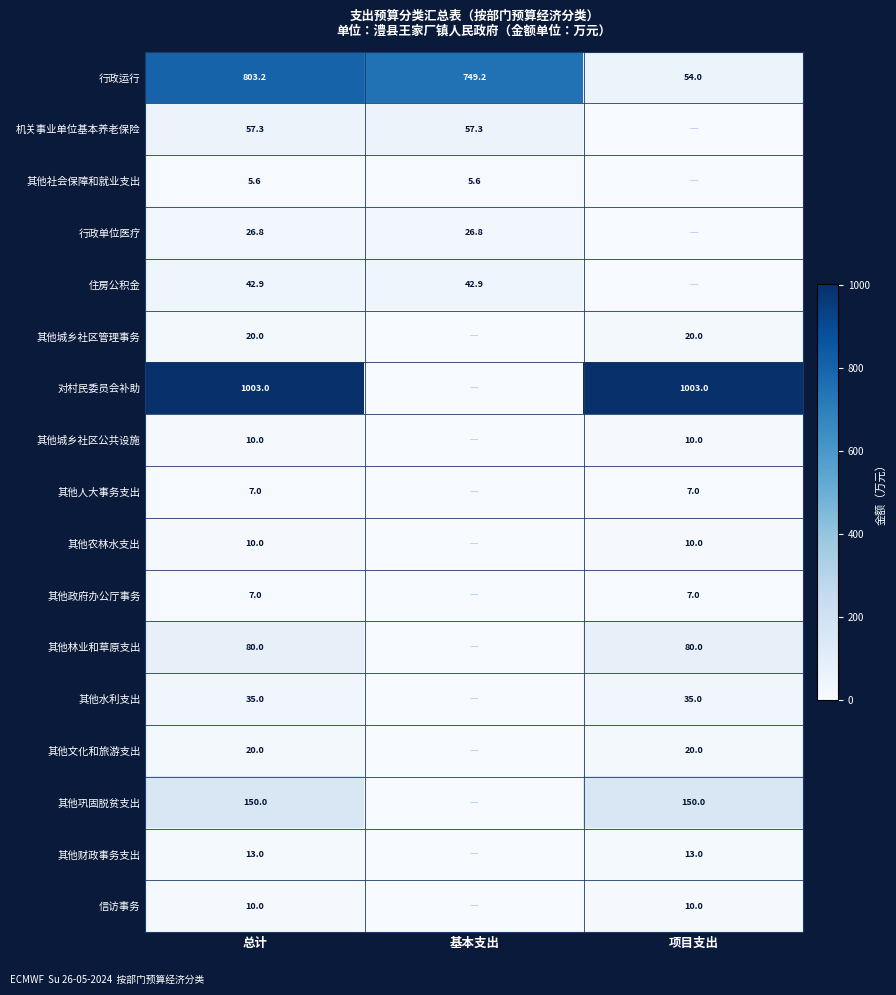

At which category is the sum across all series the highest?

总计